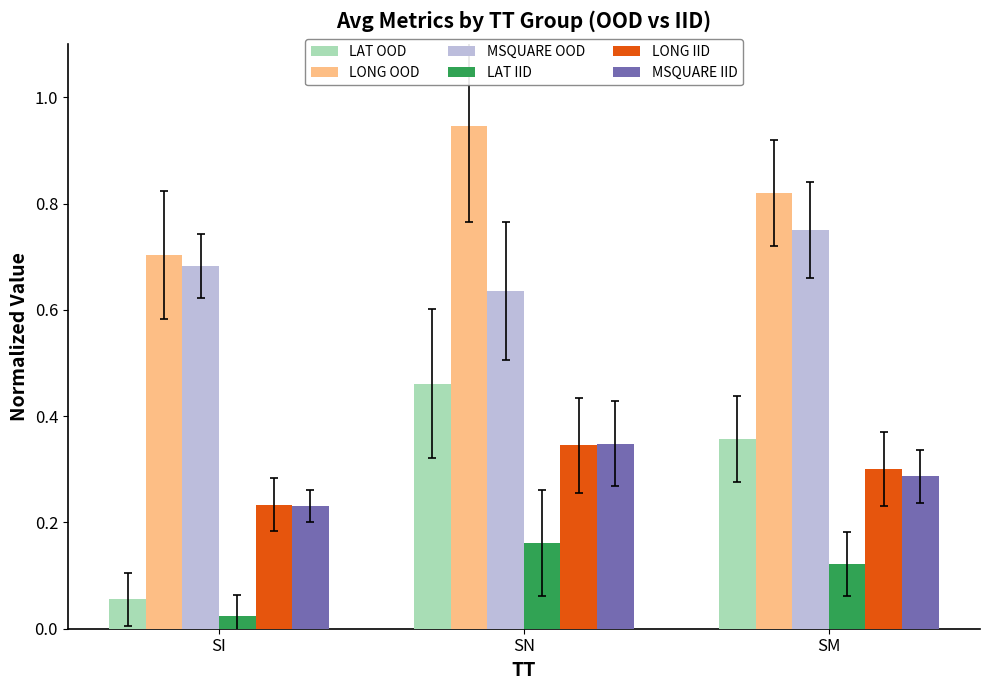

Which series changed the most between SI and SN?

LAT OOD